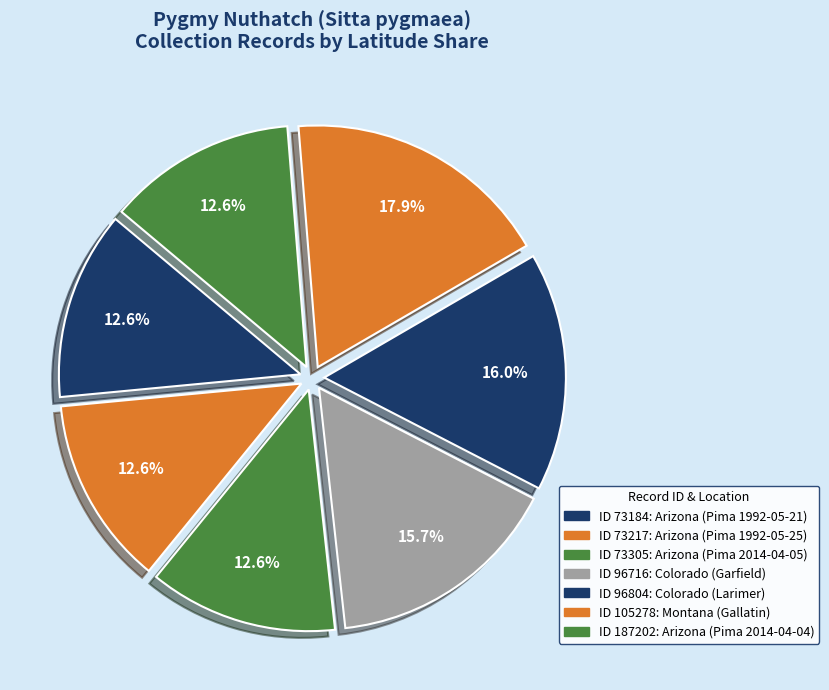

What is the largest slice in the pie chart?

105278